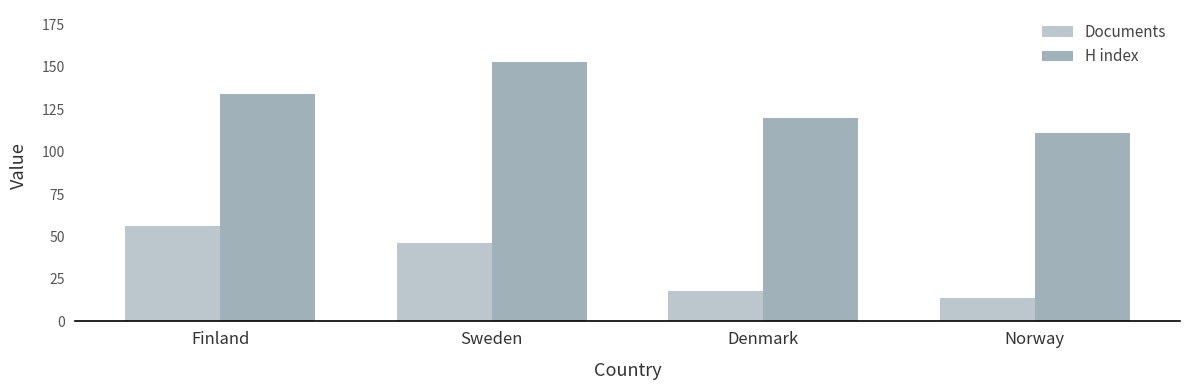

Is the value of H index at Finland greater than the value of Documents at Finland?

Yes